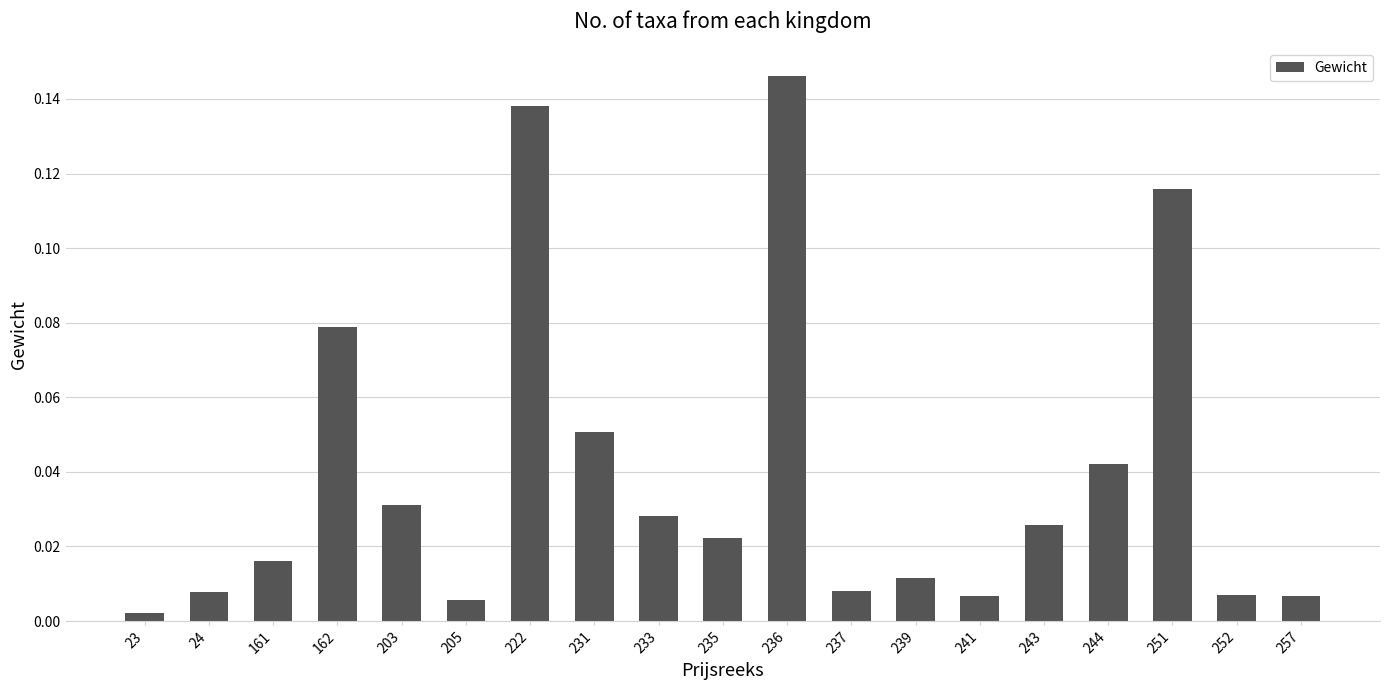

At which category does the chart reach its minimum across all series?

23